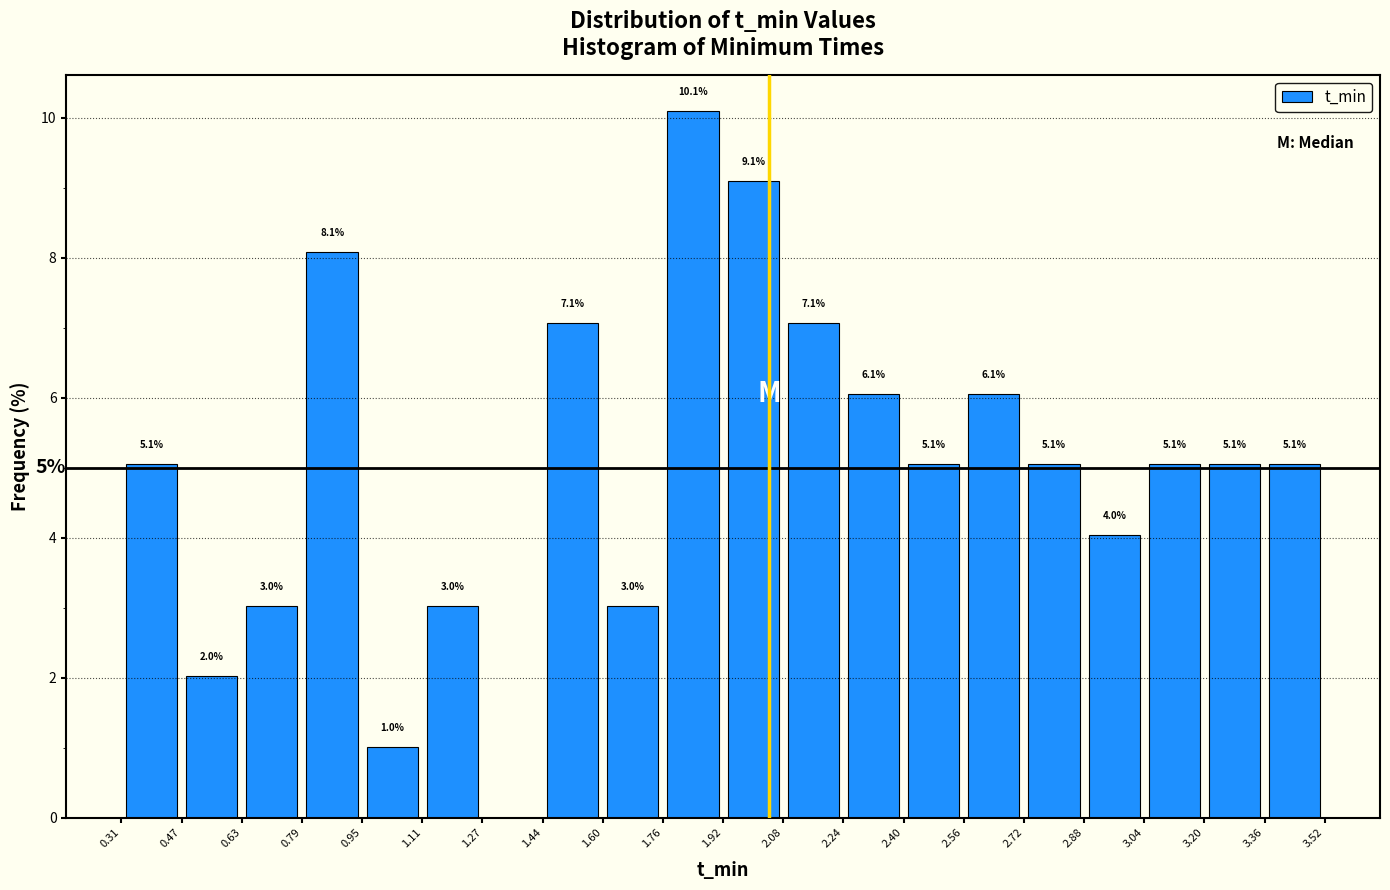

Which range on the x-axis has the tallest bar?

1.76 to 1.92